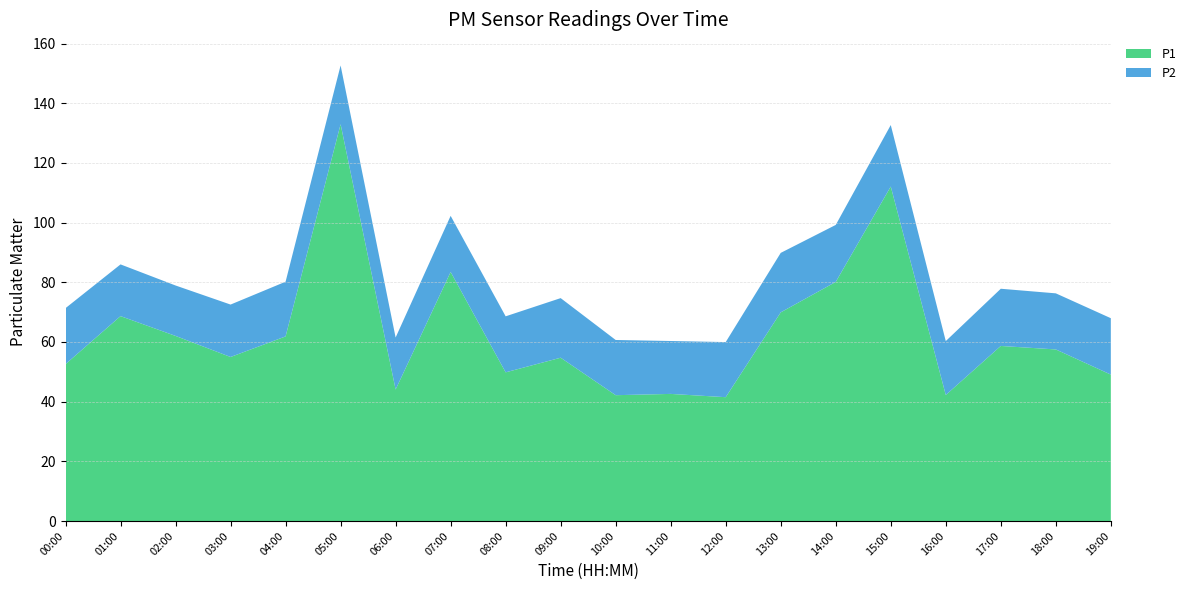

Reading right to left, transcribe all the data shown in this chart.

P1: 19:00=49.1	18:00=57.5	17:00=58.7	16:00=42.2	15:00=112.1	14:00=80.1	13:00=69.9	12:00=41.5	11:00=42.6	10:00=42.2	09:00=54.7	08:00=49.8	07:00=83.5	06:00=44.1	05:00=133.0	04:00=61.9	03:00=55.0	02:00=62.0	01:00=68.7	00:00=52.6
P2: 19:00=18.9	18:00=18.8	17:00=19.2	16:00=18.1	15:00=20.6	14:00=19.1	13:00=19.9	12:00=18.5	11:00=17.7	10:00=18.5	09:00=20.0	08:00=18.8	07:00=18.8	06:00=17.4	05:00=19.7	04:00=18.3	03:00=17.6	02:00=16.9	01:00=17.3	00:00=18.8